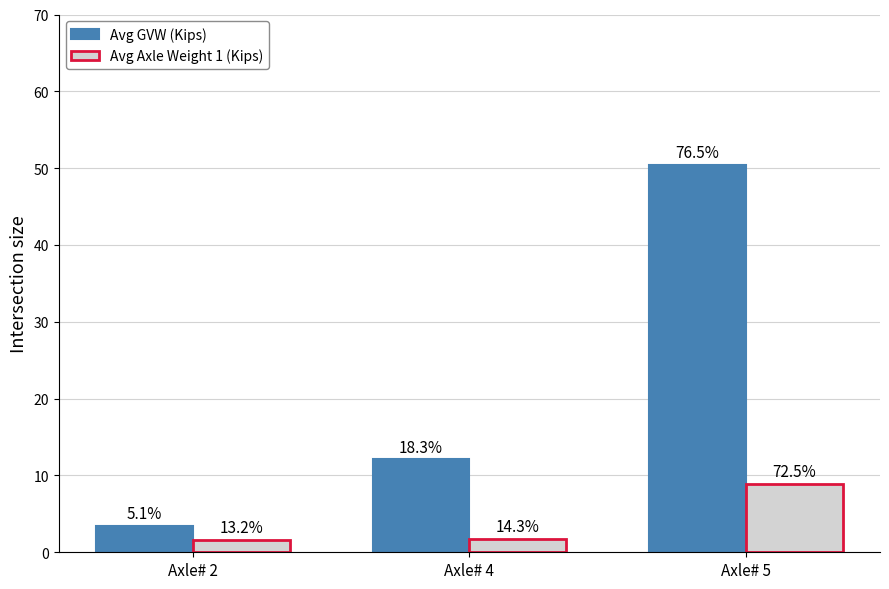

Is the value of Avg Axle Weight 1 (Kips) at Axle# 2 greater than the value of Avg GVW (Kips) at Axle# 2?

No